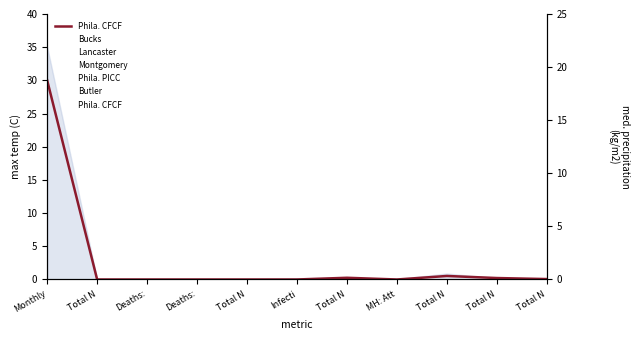

What is the label of the 7th point from the left?

Total N